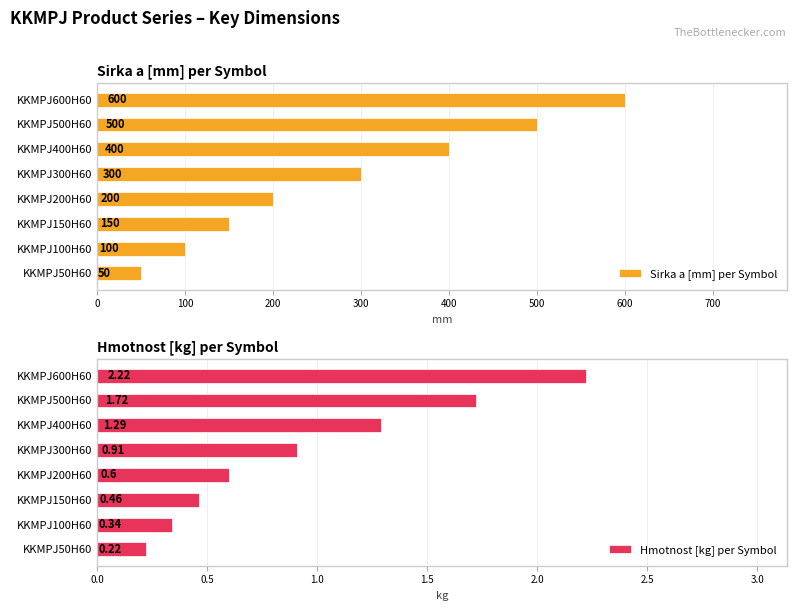

Which series has the largest range (max minus min)?

Sirka a [mm] per Symbol